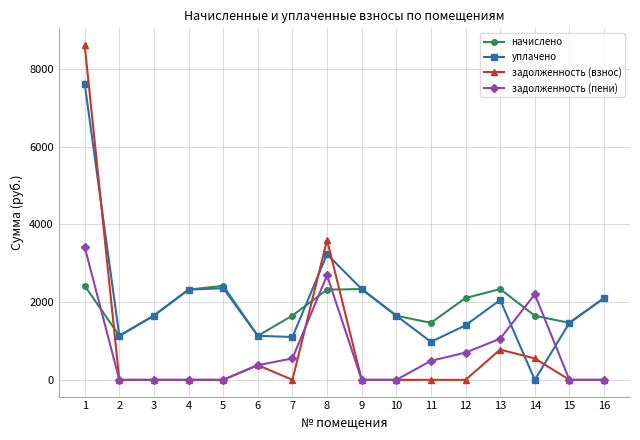

How many series are shown in this chart?

4